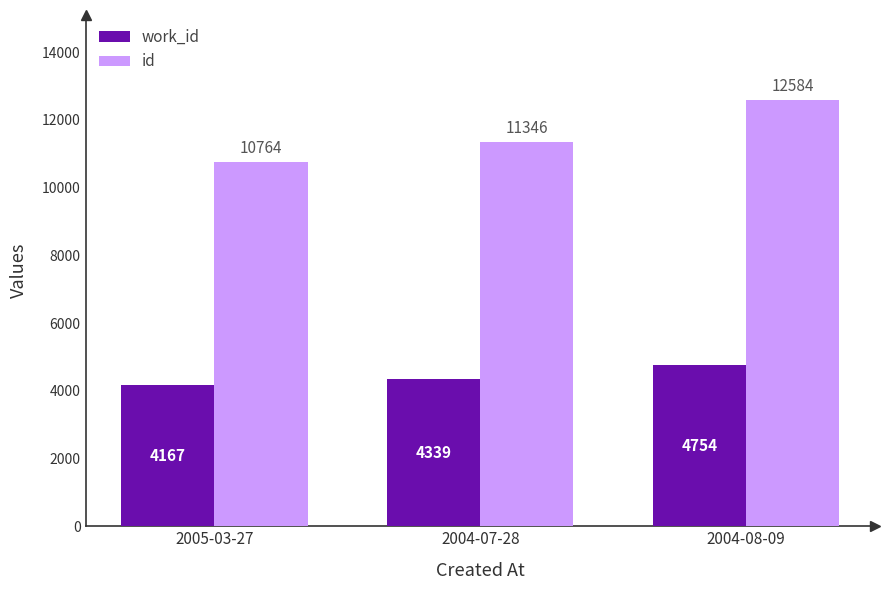

The id series shows 11346 at 2004-07-28. True or false?

True